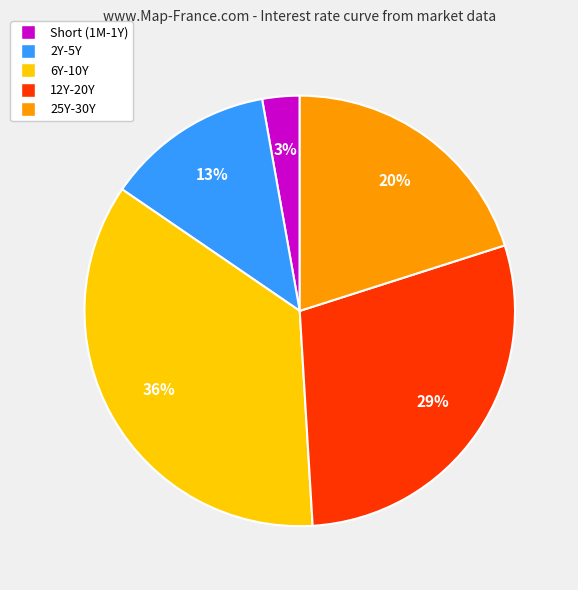

To the nearest percent, what is the average slice percentage?

20%